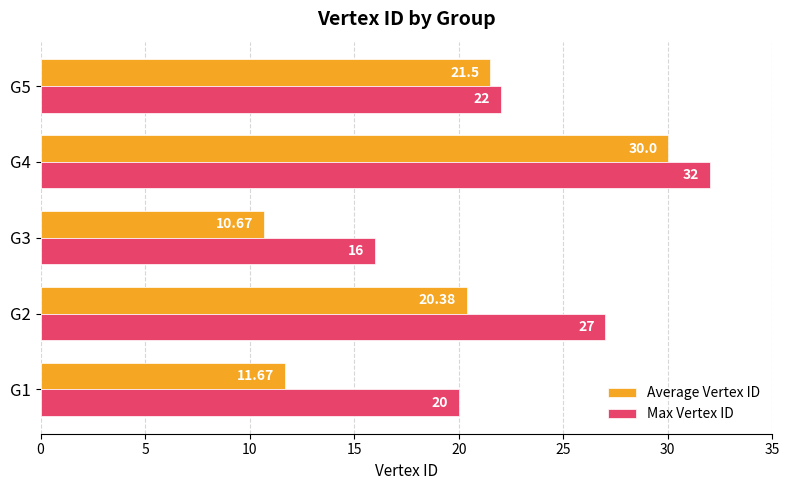

What is the sum of the Max Vertex ID values at G2 and G4?

59.0